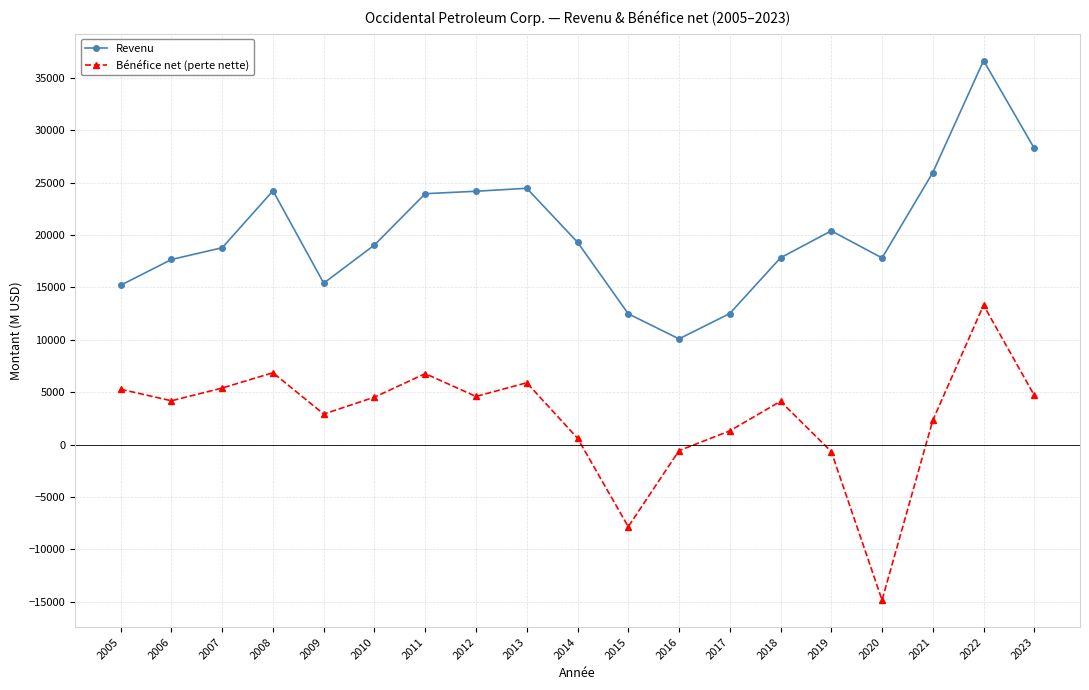

Is the value of Bénéfice net (perte nette) at 2015 greater than the value of Revenu at 2018?

No